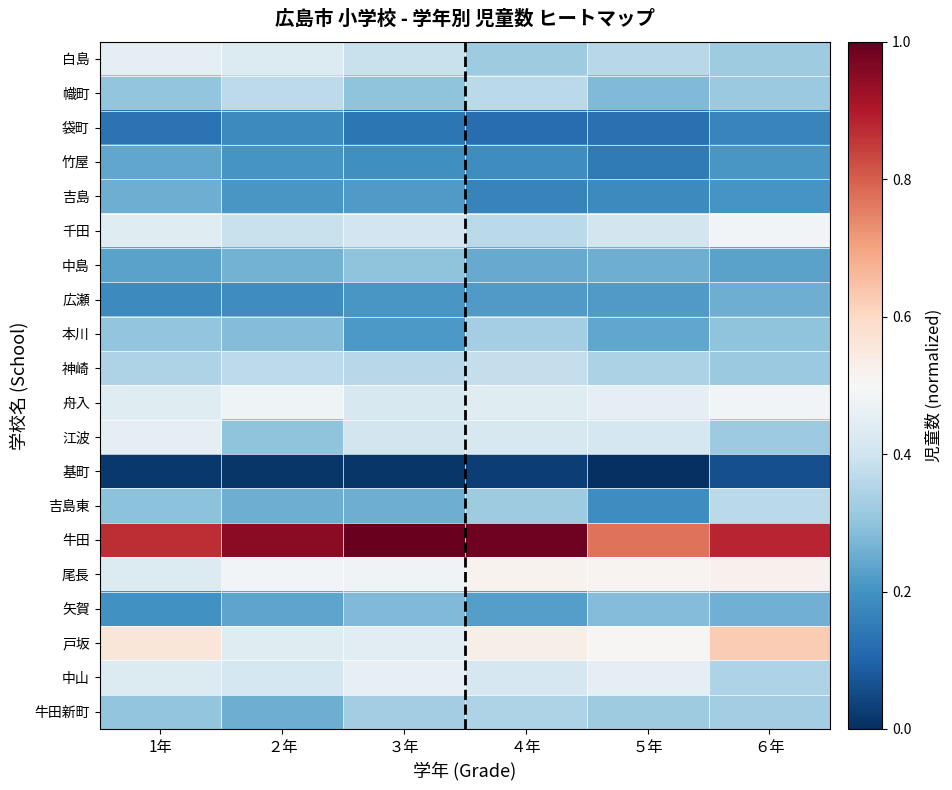

At which category is the sum across all series the highest?

６年